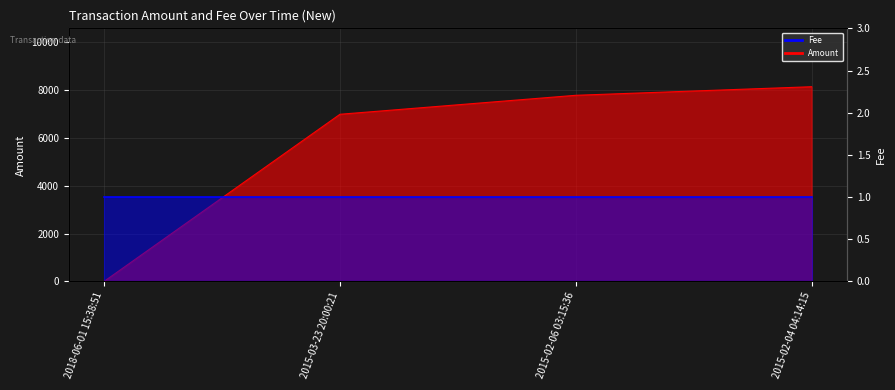

Rank the categories by value from highest to lowest.

2015-02-04 04:14:15, 2015-02-06 03:15:36, 2015-03-23 20:00:21, 2018-06-01 15:38:51